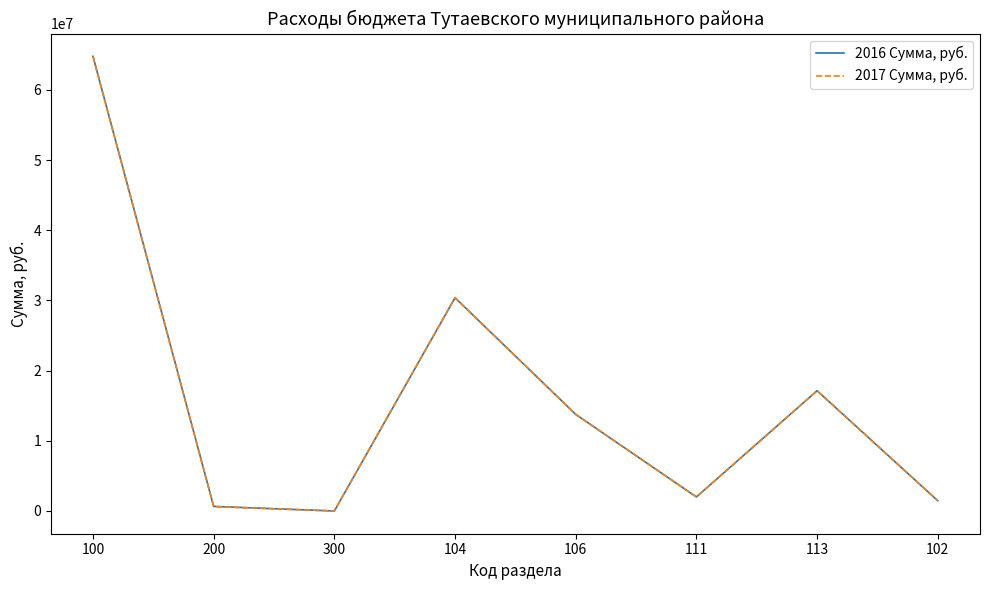

The 2016 Сумма, руб. series shows 15772301 at 104. True or false?

False